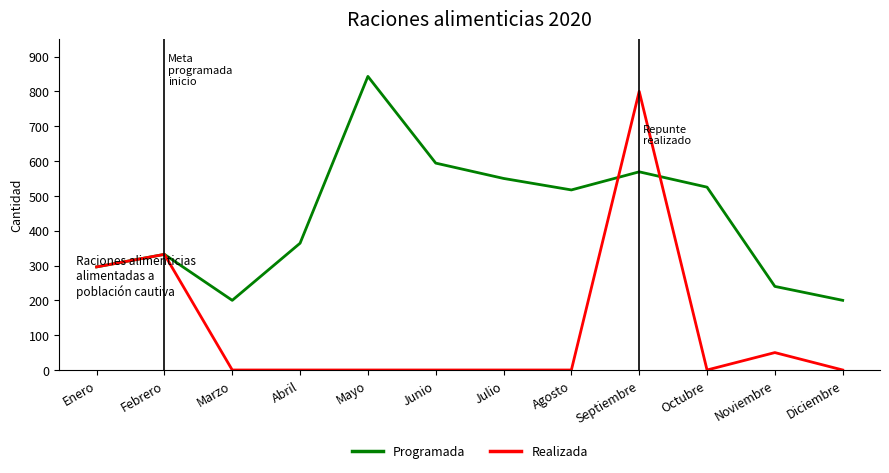

What is the spread (max minus min) of values at Octubre?

525